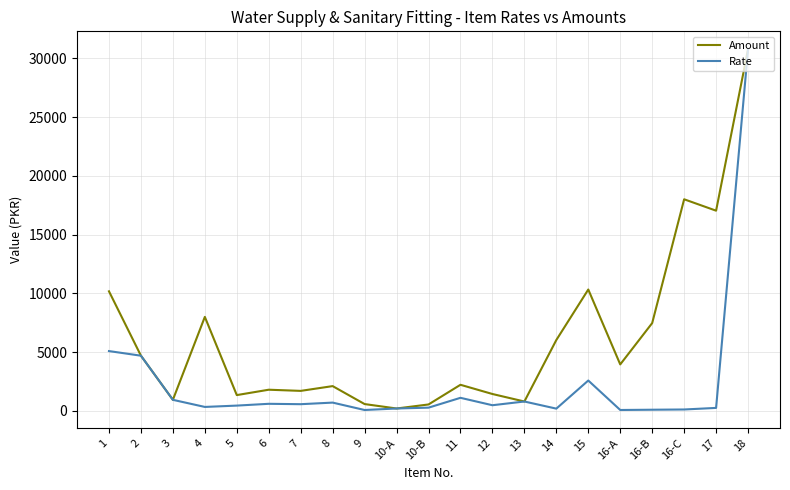

List the series in order of their overall mean, highest first.

Amount, Rate